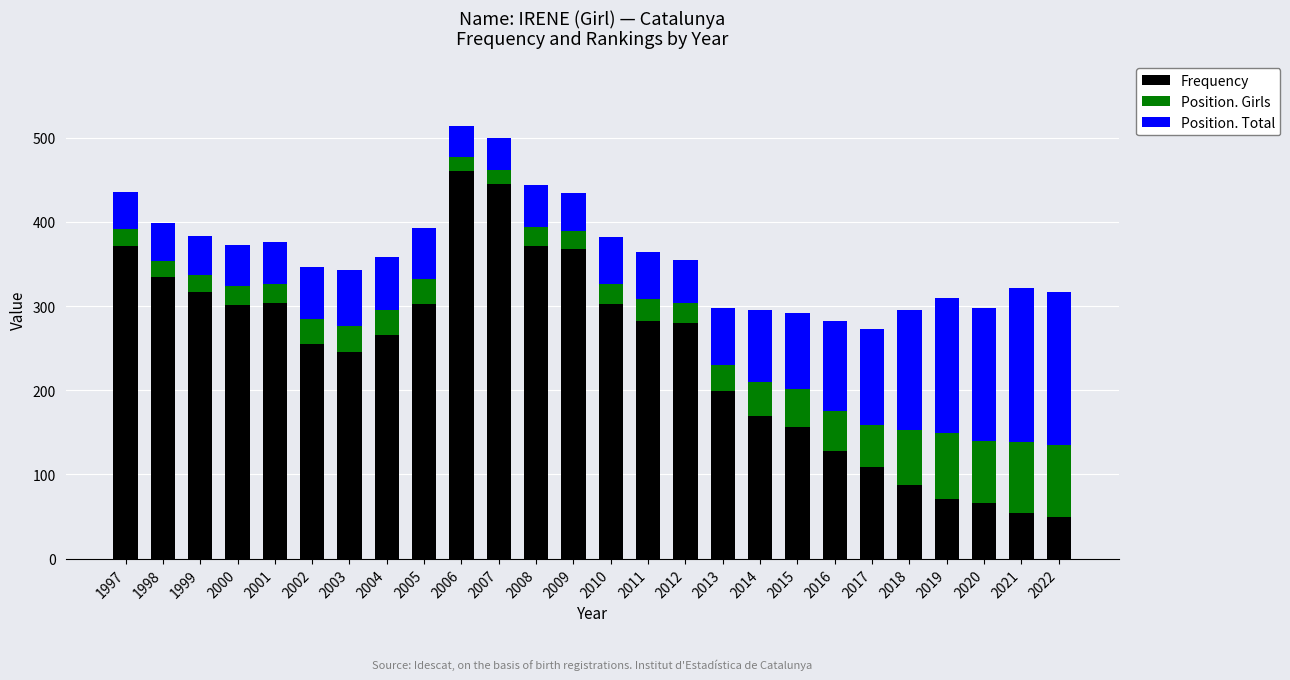

What is the total value across all series at 2005?

393